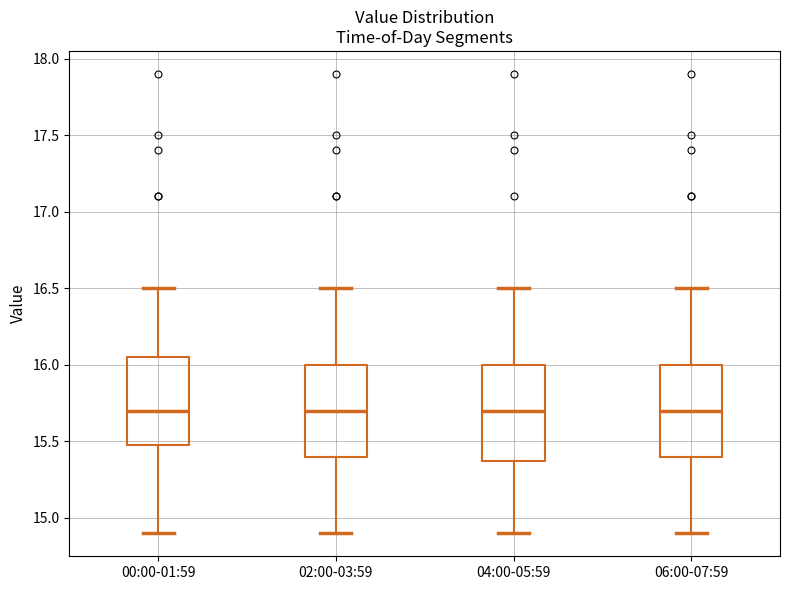

Where does the median line of the box for 02:00-03:59 sit on the y-axis? The values are not printed on the chart, so give them approximately, as read against the axis.

15.70